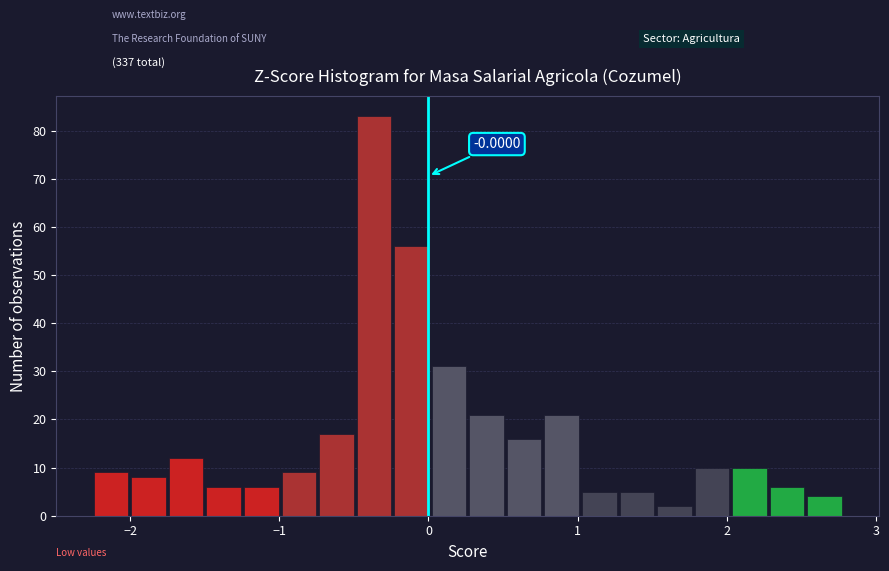

Around what value on the x-axis is the tallest bar? Give the approximate position of its centre, as read against the axis.

-0.4